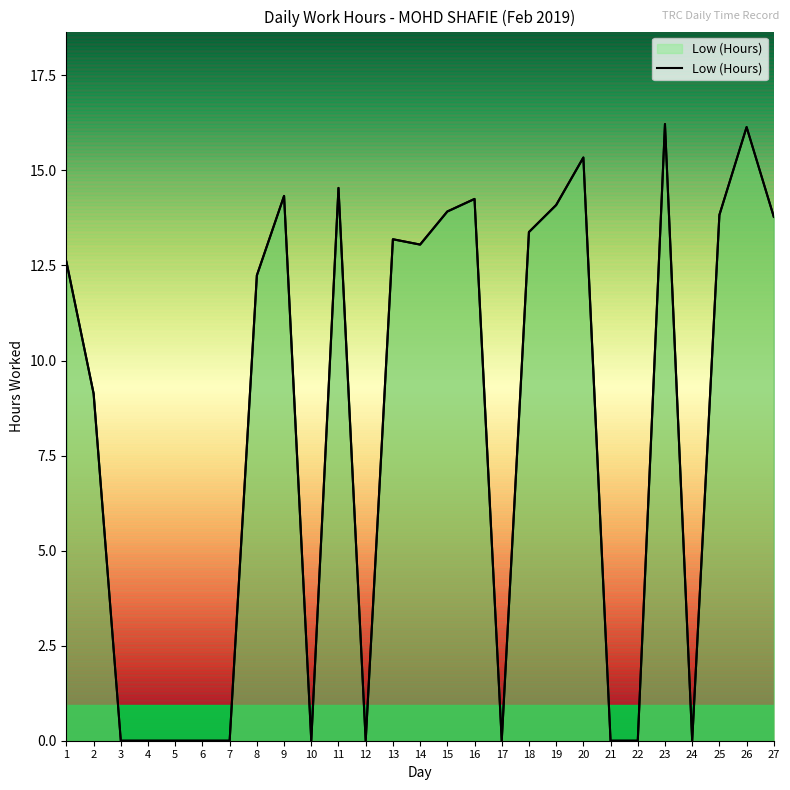

What is the sum of all values?

220.0